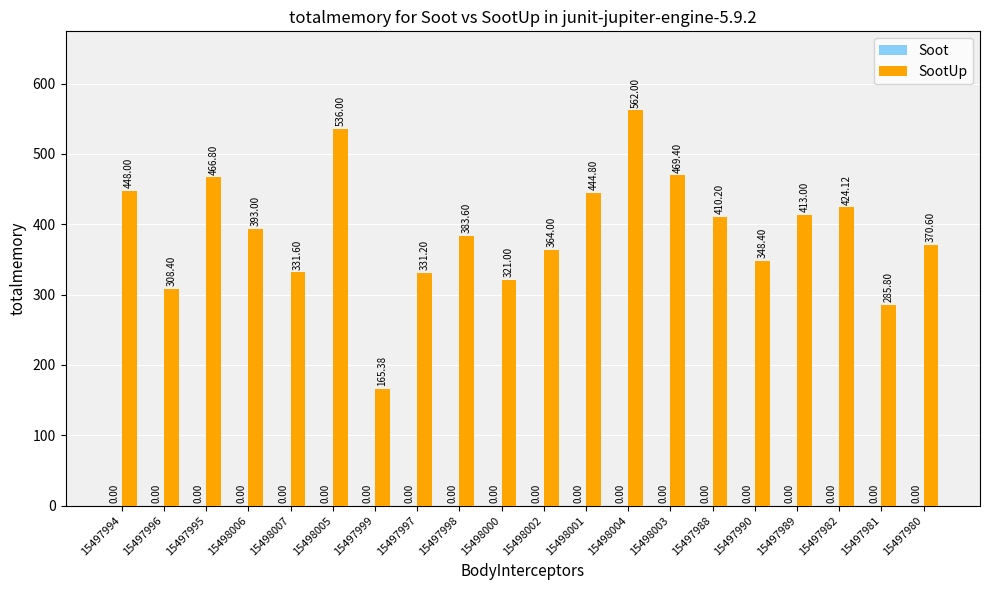

What is the difference between the values at 15497990 and 15497998?

35.2